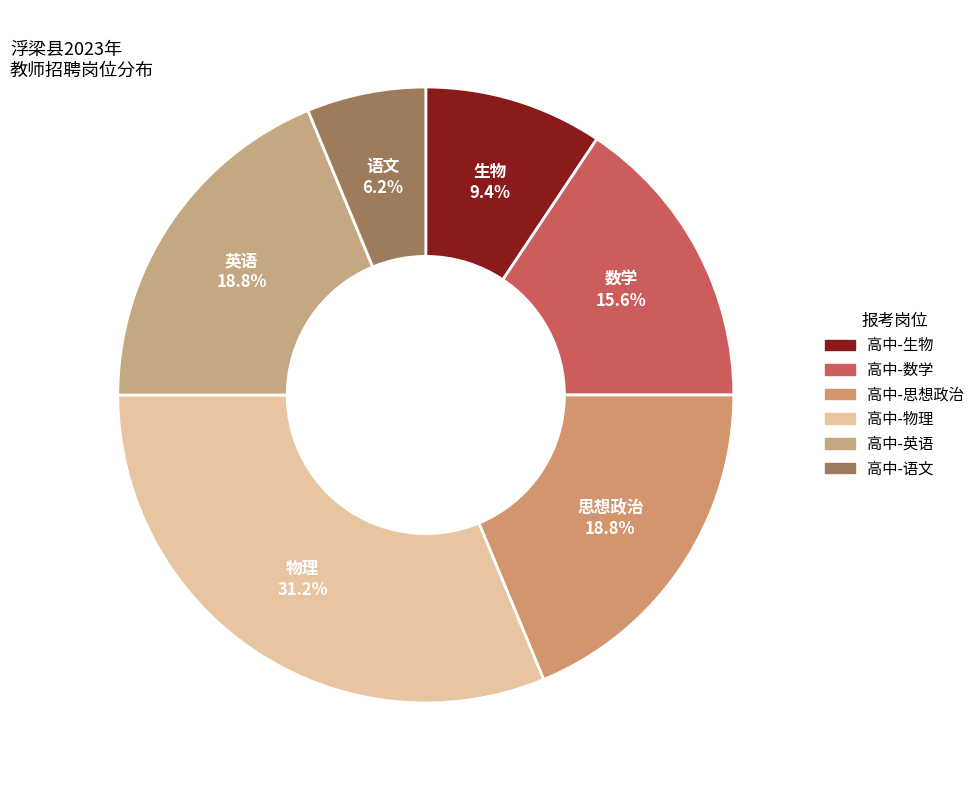

To the nearest percent, what is the average slice percentage?

17%